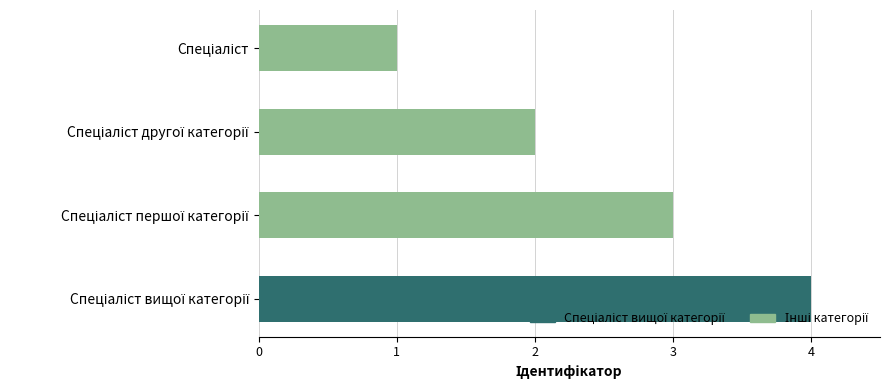

What is the greatest value displayed?

4